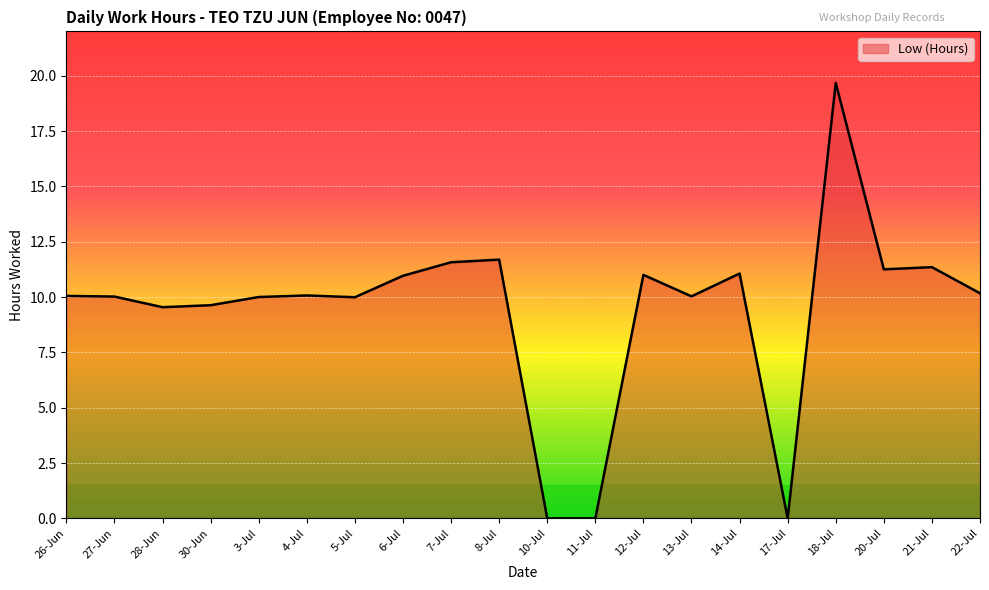

What is the change in value from 7-Jul to 18-Jul?

+8.1